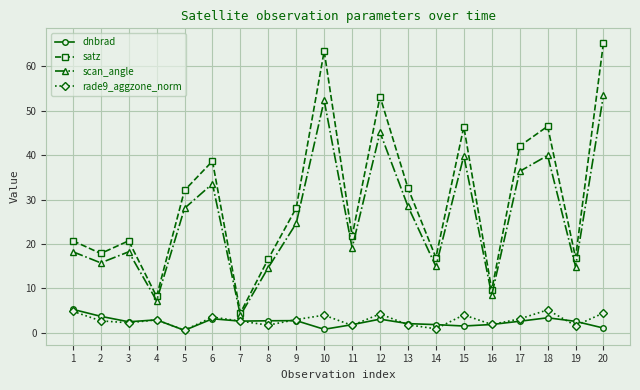

Which series ends up on top after the final intersection of rade9_aggzone_norm and dnbrad?

rade9_aggzone_norm